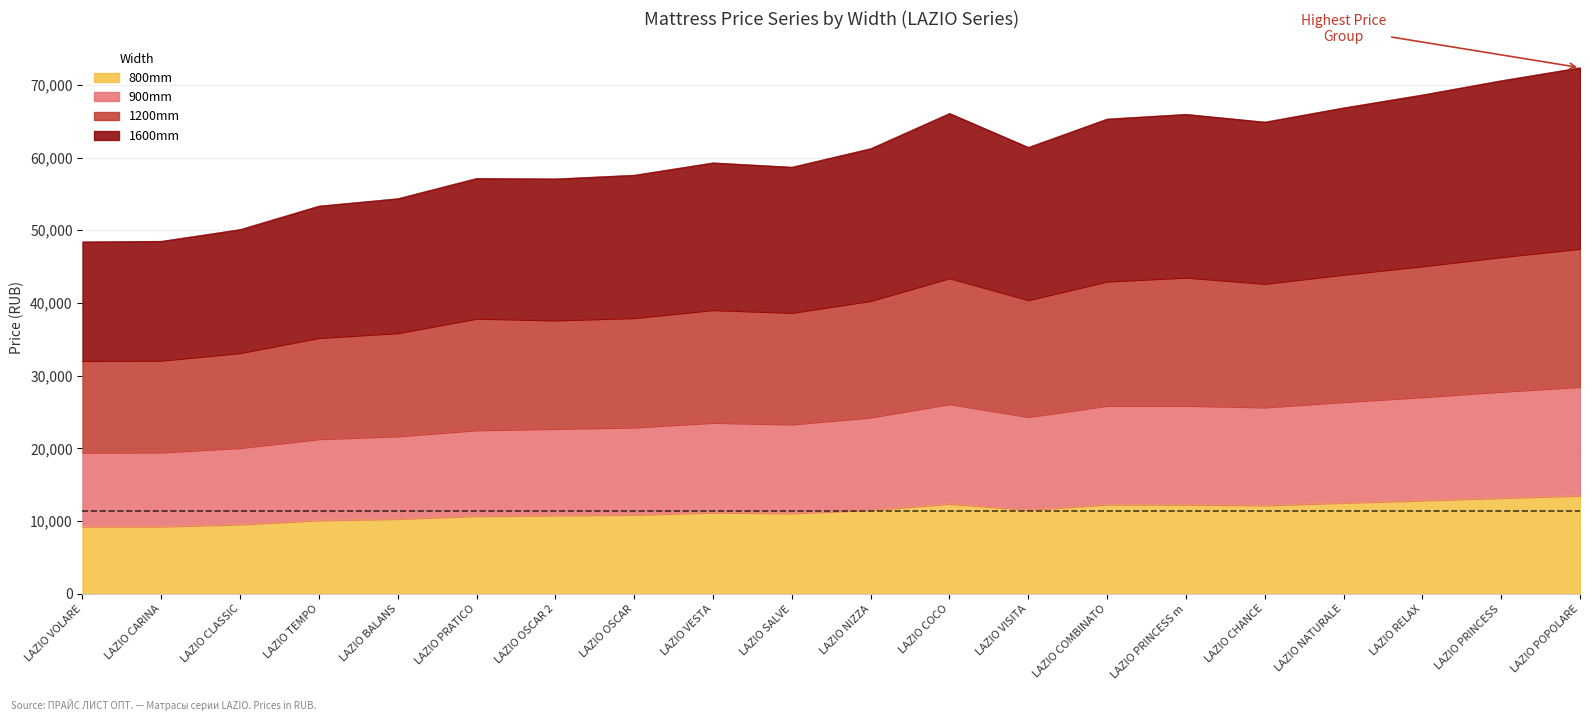

What is the maximum value for 800mm?

13502.0